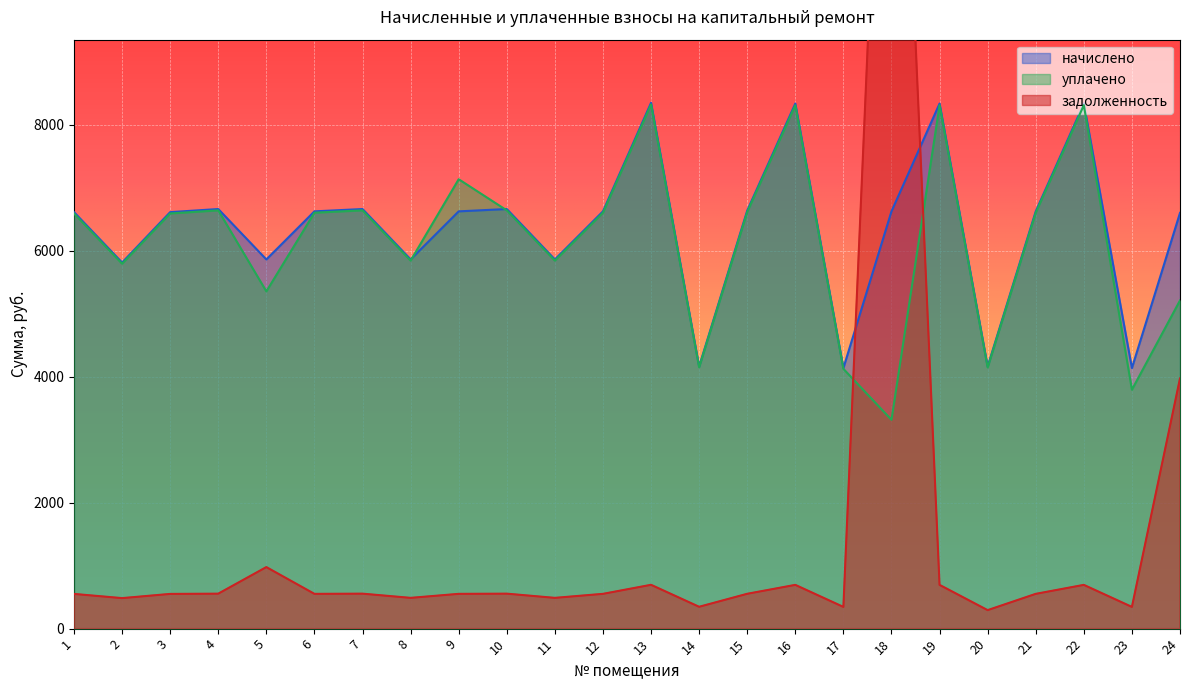

At 12, list the series in order from largest to smallest.

начислено, уплачено, задолженность